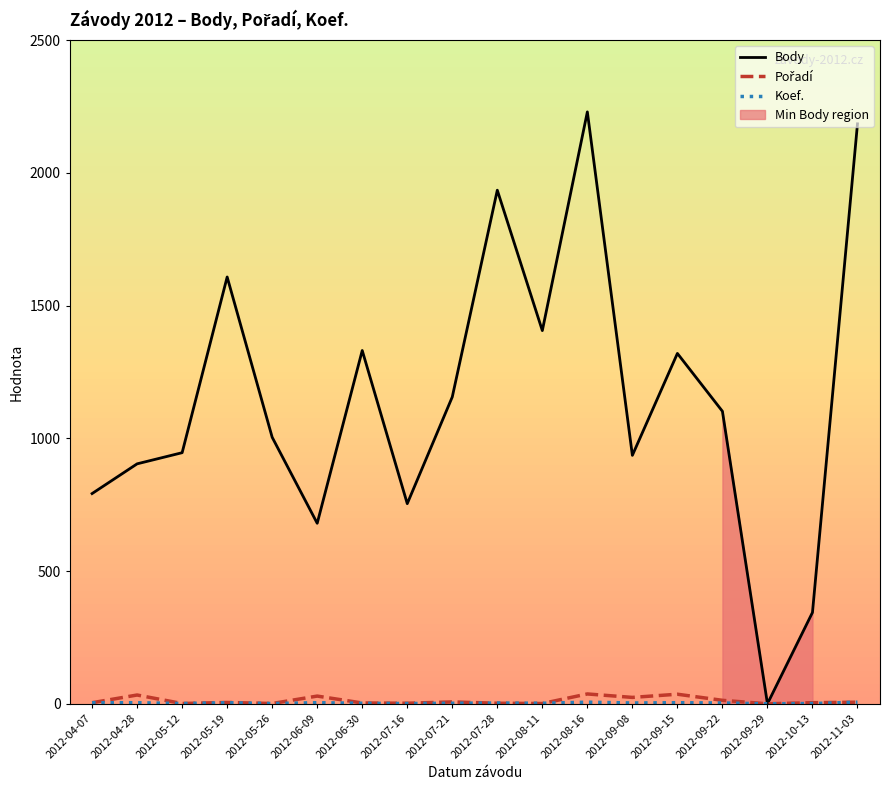

How many data points in Body are above 1102?

8